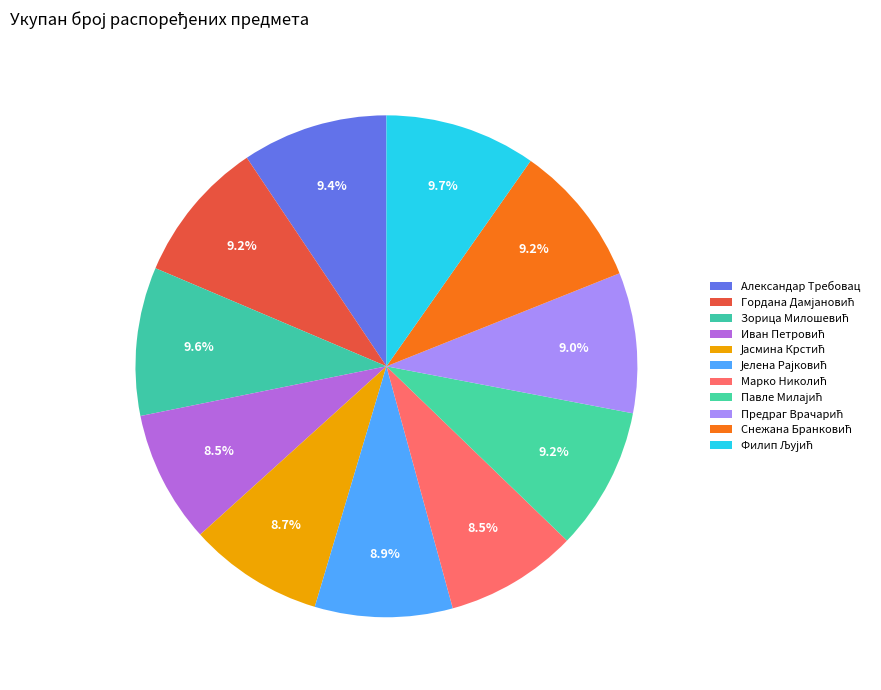

To the nearest percent, what portion does Снежана Бранковић represent?

9%